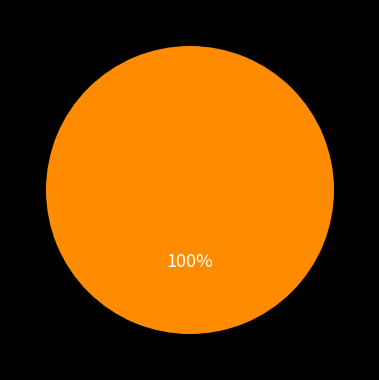

Is there a majority slice in this chart?

Yes